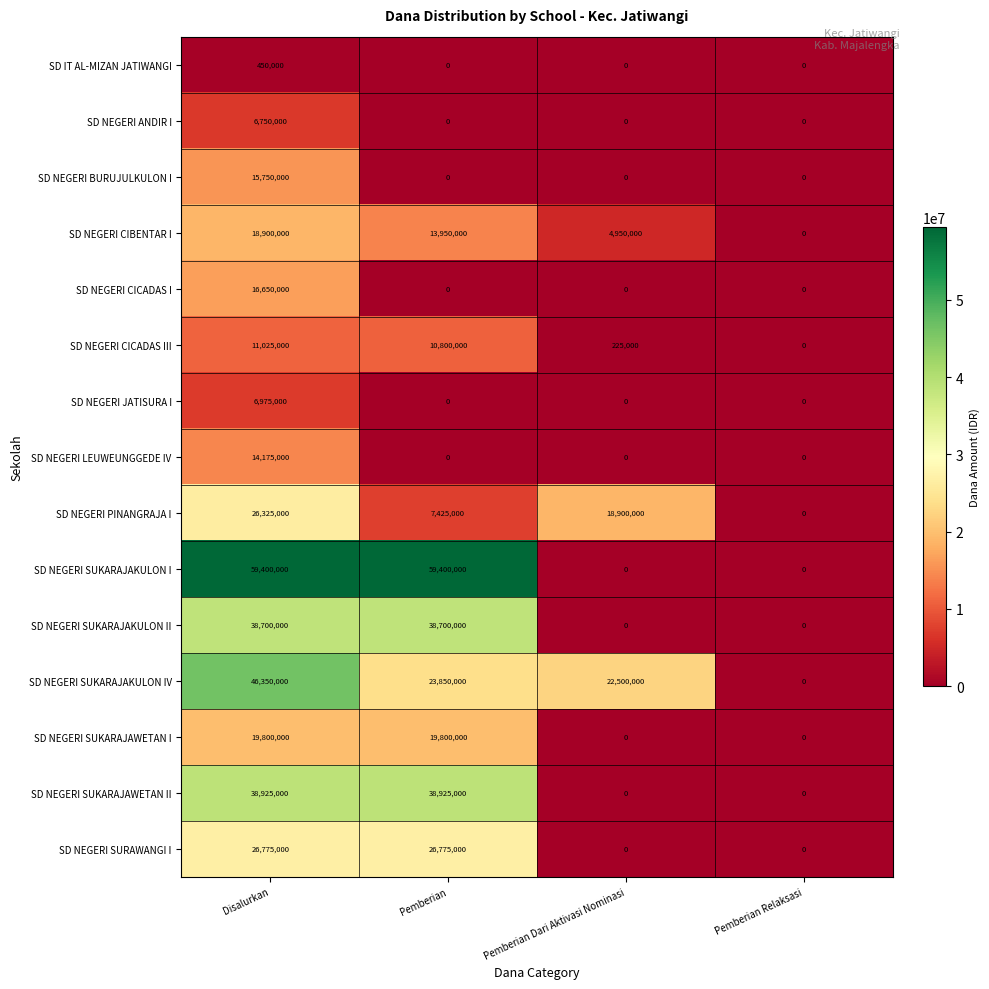

Is the value of SD NEGERI ANDIR I at Pemberian greater than the value of SD NEGERI LEUWEUNGGEDE IV at Disalurkan?

No